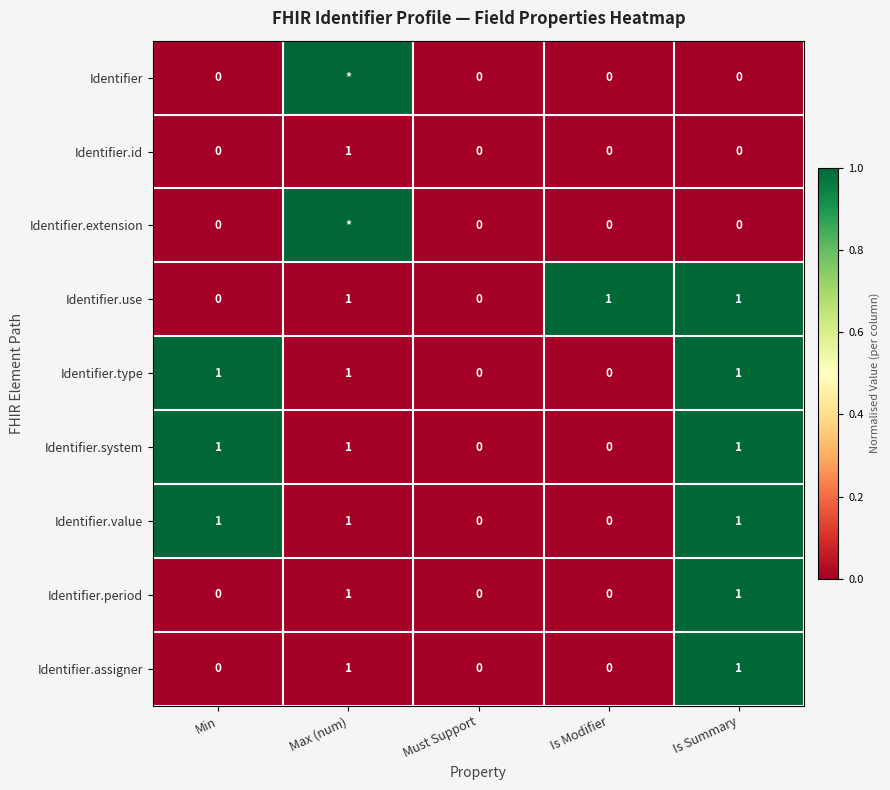

What is the maximum value shown in the chart?

1